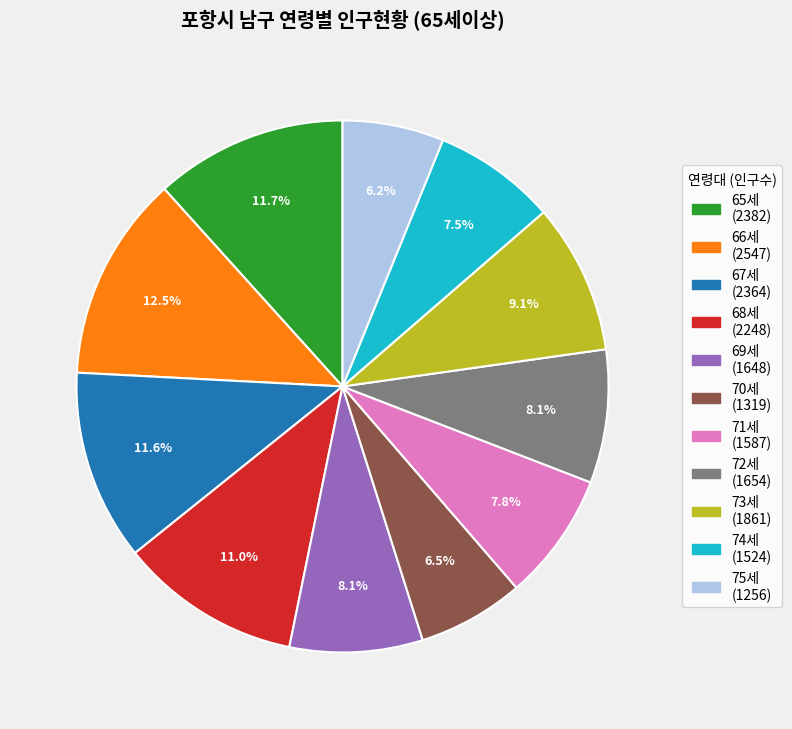

True or false: 67세 accounts for 12% of the total.

True